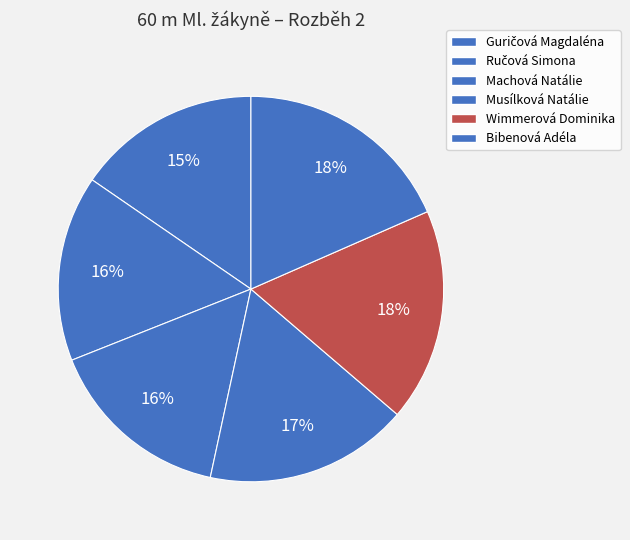

Count the number of slices in the pie.

6